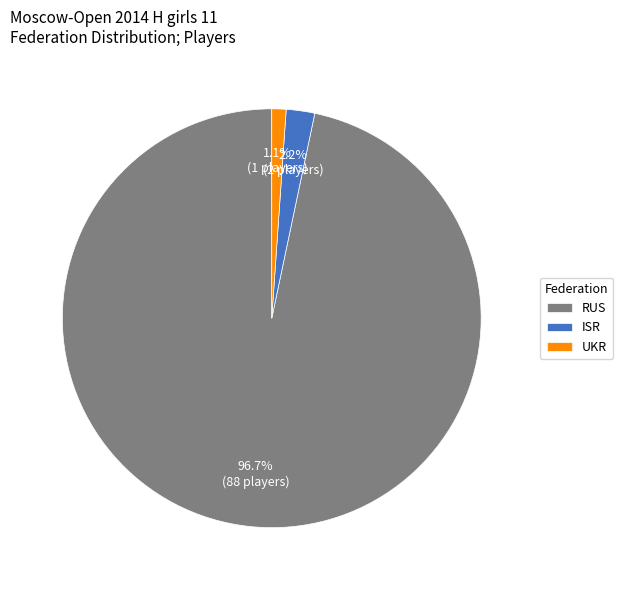

Which slice represents more than half of the pie?

RUS